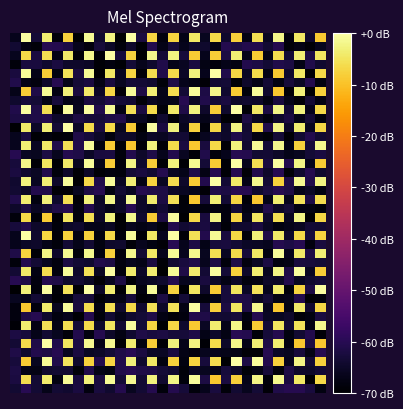

Count the number of categories in the chart.

30